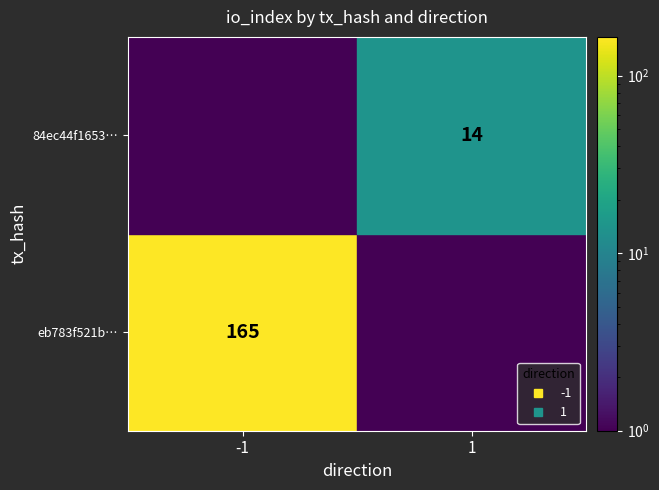

Which series has the largest total across all categories?

eb783f521b67b6296593c876e84459f6f7ccf04